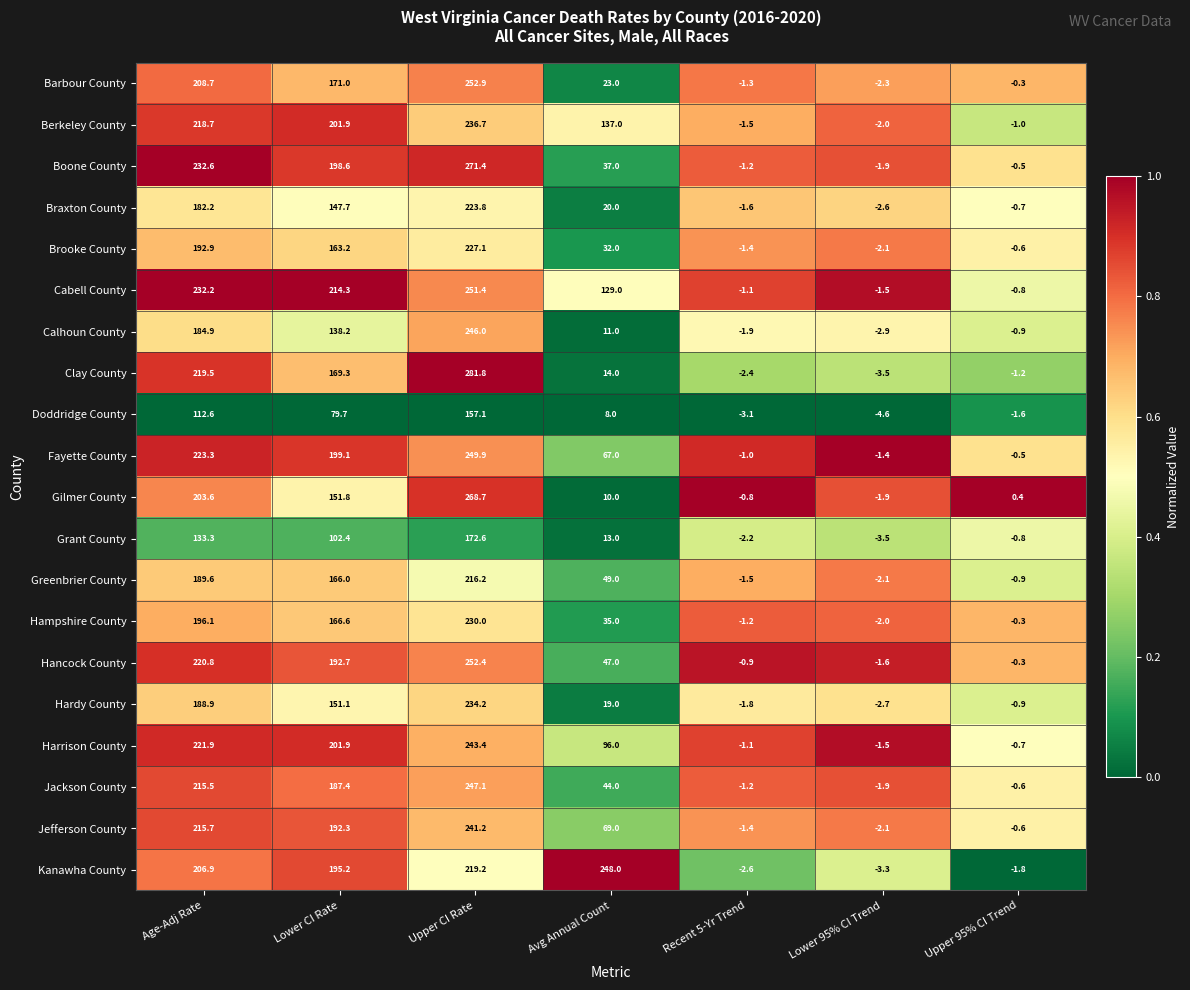

How many categories are shown in the chart?

7